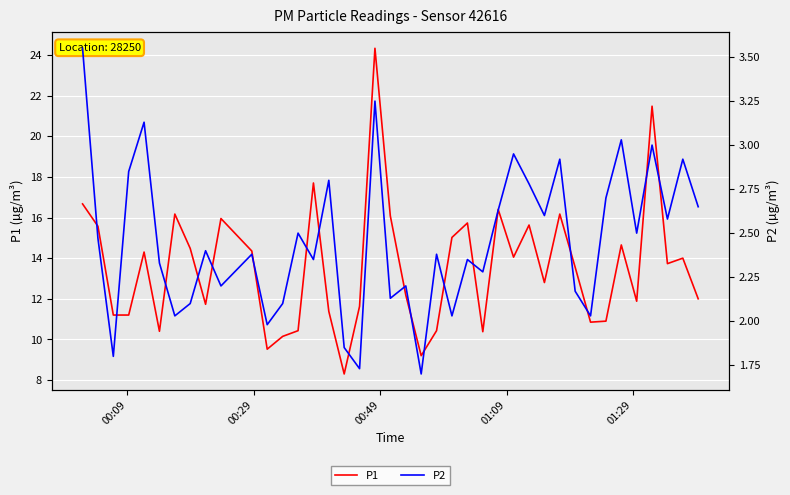

What is the highest value of the P1 series?

24.3